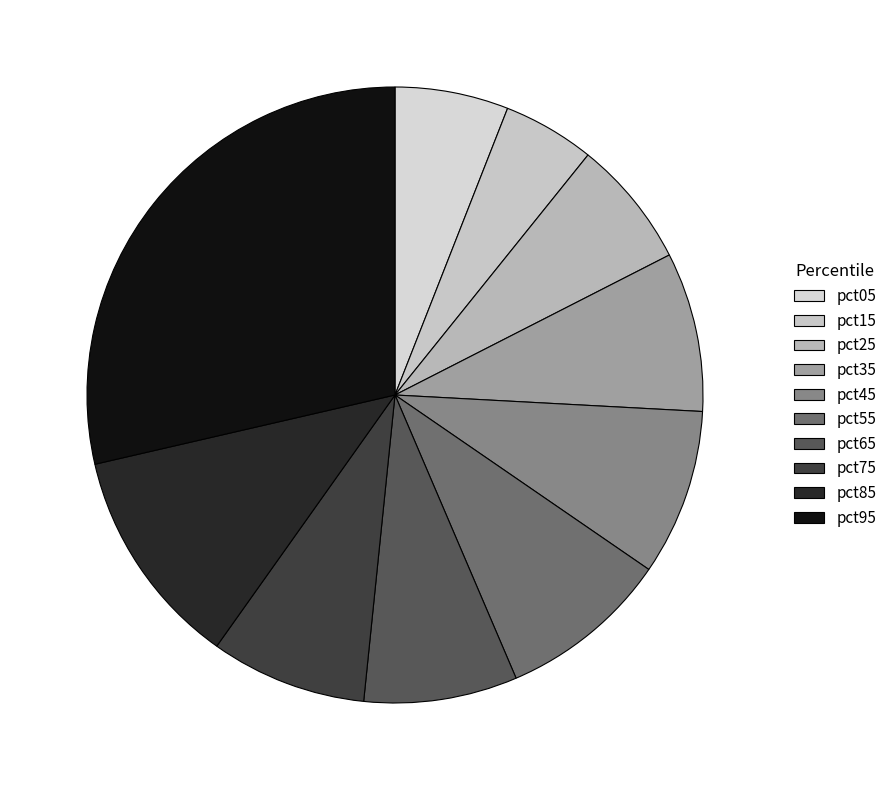

Is the sum of pct95 and pct25 greater than half?

No